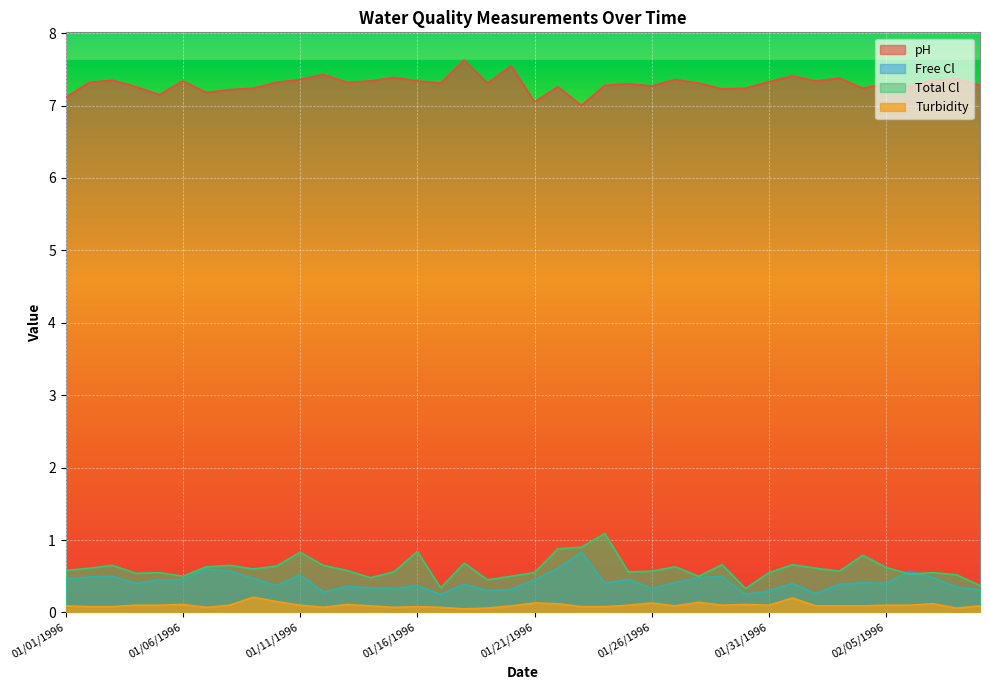

List the labels in order of pH value, smallest first.

01/23/1996, 01/21/1996, 01/01/1996, 01/05/1996, 01/07/1996, 01/08/1996, 01/29/1996, 01/09/1996, 01/30/1996, 02/04/1996, 01/04/1996, 01/22/1996, 01/26/1996, 02/06/1996, 01/24/1996, 02/09/1996, 01/25/1996, 02/05/1996, 01/17/1996, 01/19/1996, 01/28/1996, 01/02/1996, 01/10/1996, 01/13/1996, 01/31/1996, 01/06/1996, 01/14/1996, 01/16/1996, 02/02/1996, 01/03/1996, 02/07/1996, 01/11/1996, 01/27/1996, 02/08/1996, 02/03/1996, 01/15/1996, 02/01/1996, 01/12/1996, 01/20/1996, 01/18/1996